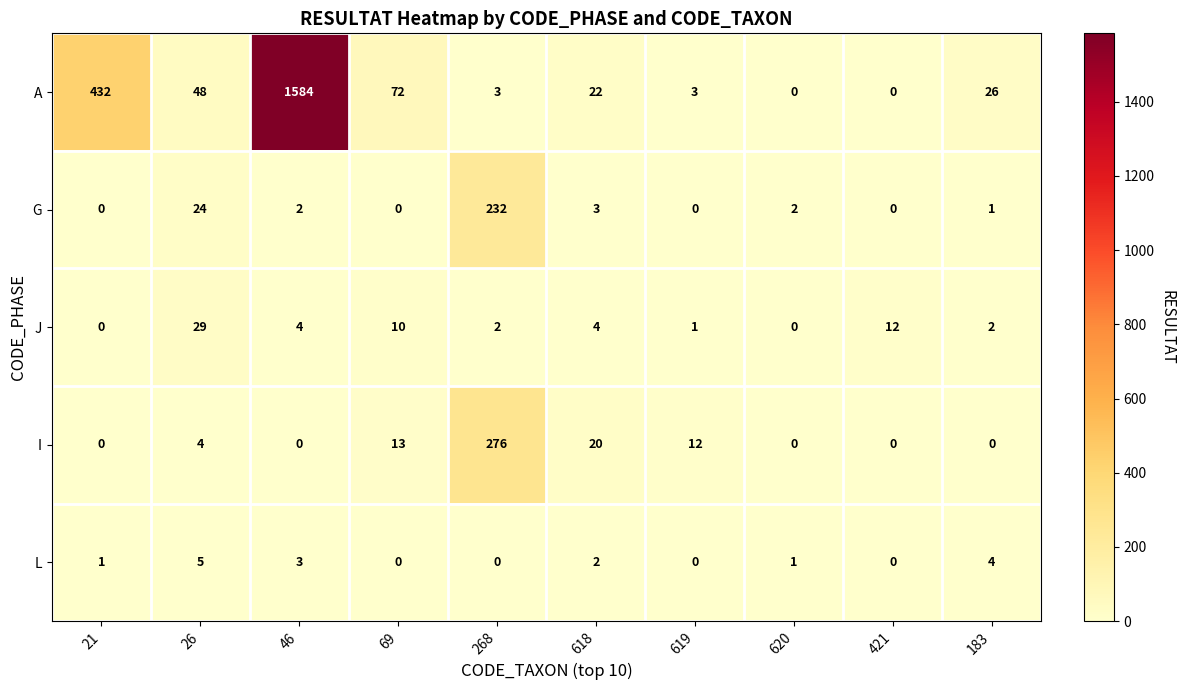

True or false: J has a value of 2 at 268.

True